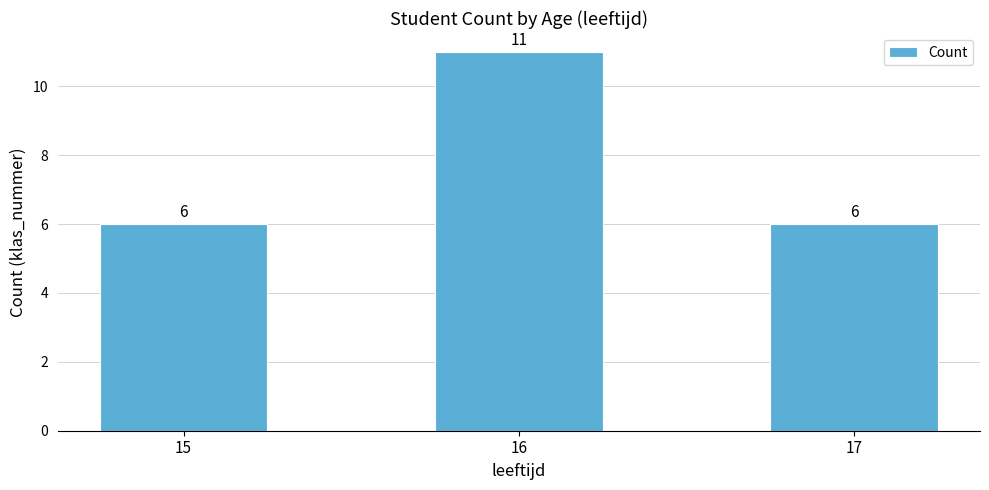

What is the sum of all values?

23